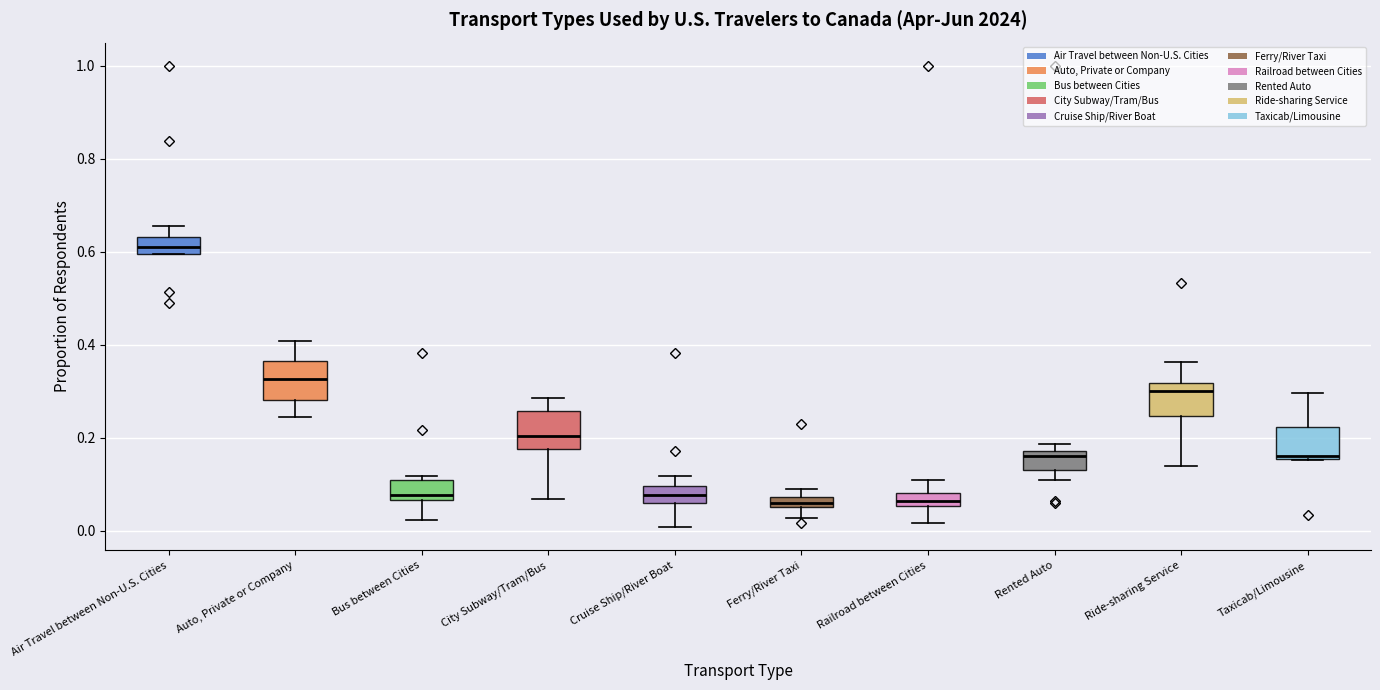

Where is the lower edge of the box for Bus between Cities on the y-axis? The values are not printed on the chart, so give them approximately, as read against the axis.

0.06